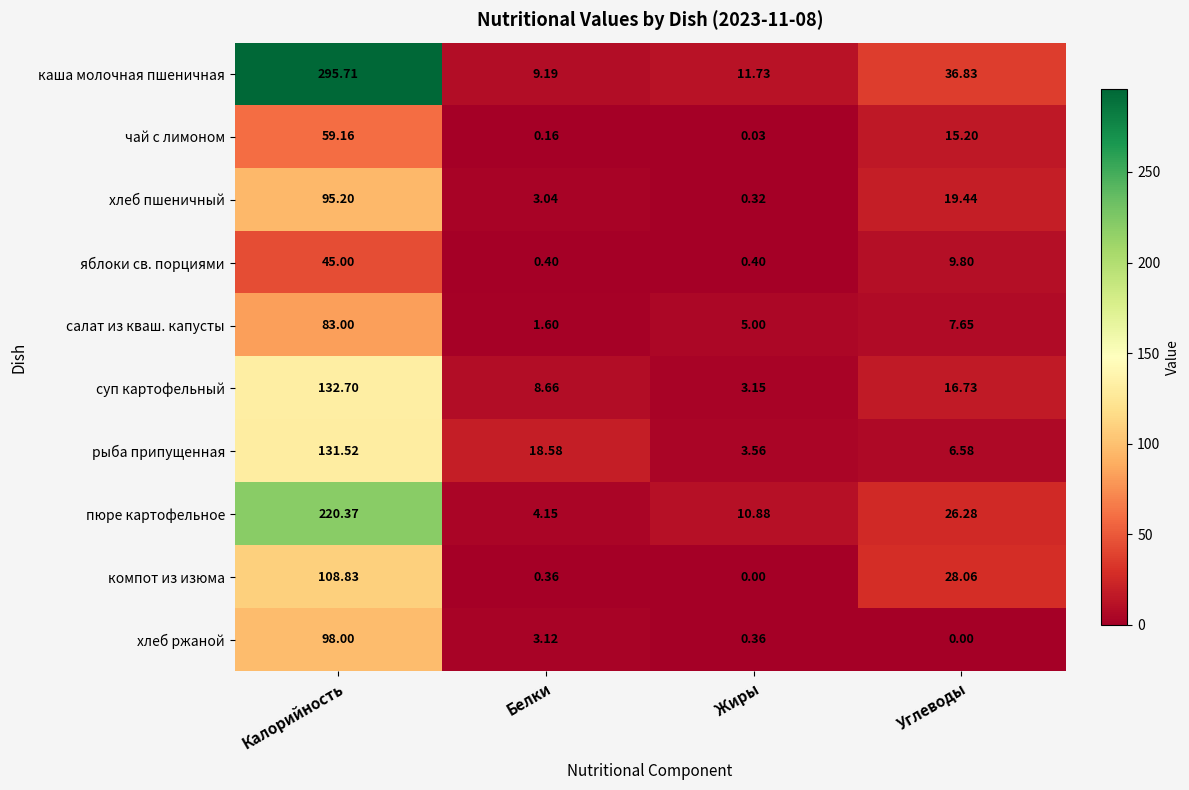

Is the value of пюре картофельное at Углеводы greater than the value of рыба припущенная at Калорийность?

No